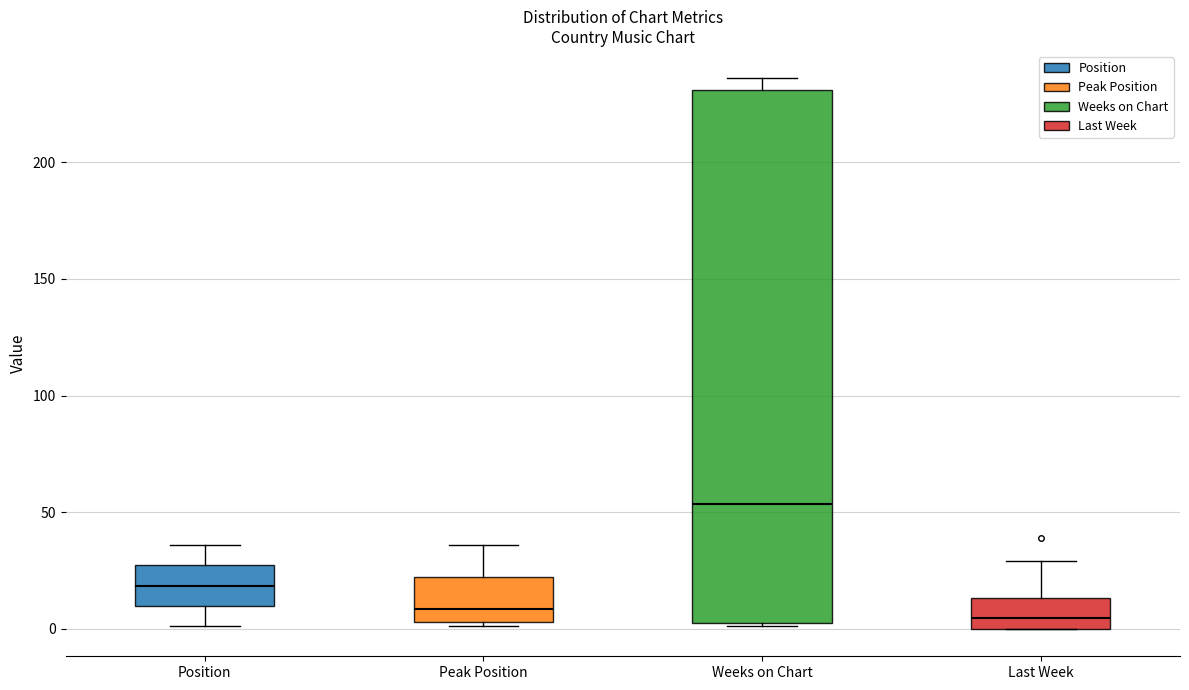

Reading left to right, read every box against the y-axis: the position of its median line, the range the box covers, and the ends of its whiskers. The values are not printed on the chart, so give them approximately, as read against the axis.

Position: median 20, box 10 to 25, whiskers 0 to 35
Peak Position: median 10, box 5 to 20, whiskers 0 to 35
Weeks on Chart: median 55, box 5 to 230, whiskers 0 to 235
Last Week: median 5, box 0 to 15, whiskers 0 to 30